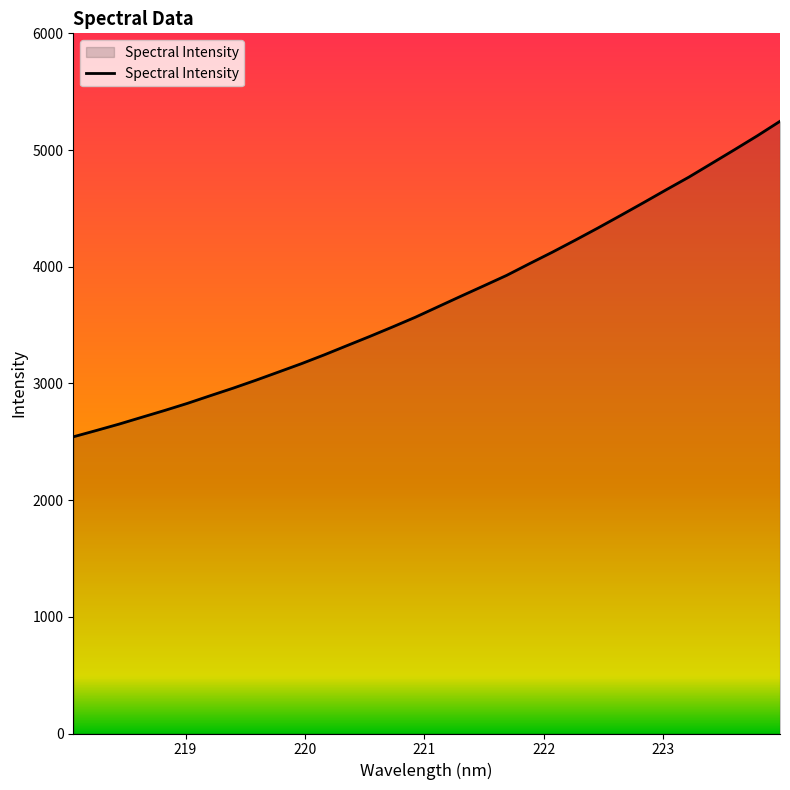

What is the maximum value shown in the chart?

5246.3